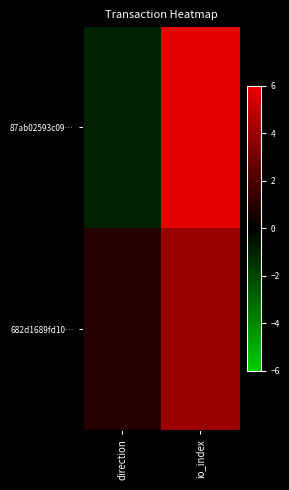

Which series has the largest range (max minus min)?

87ab02593c09…